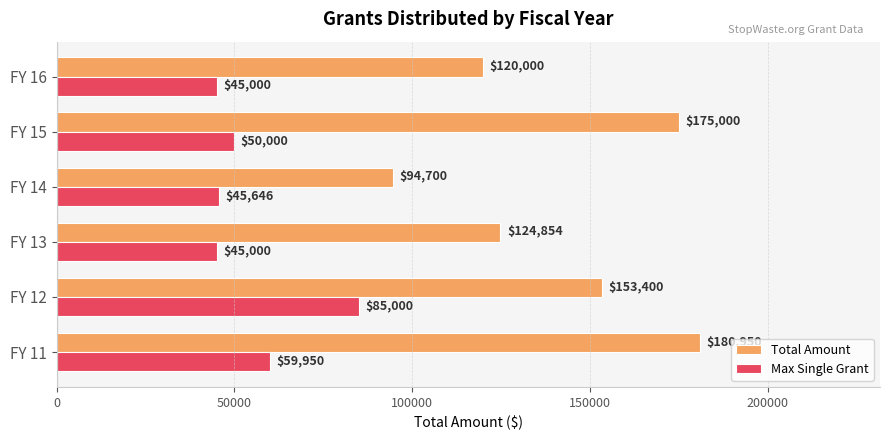

Read the Total Amount value at FY 15, to the nearest 10.

175000